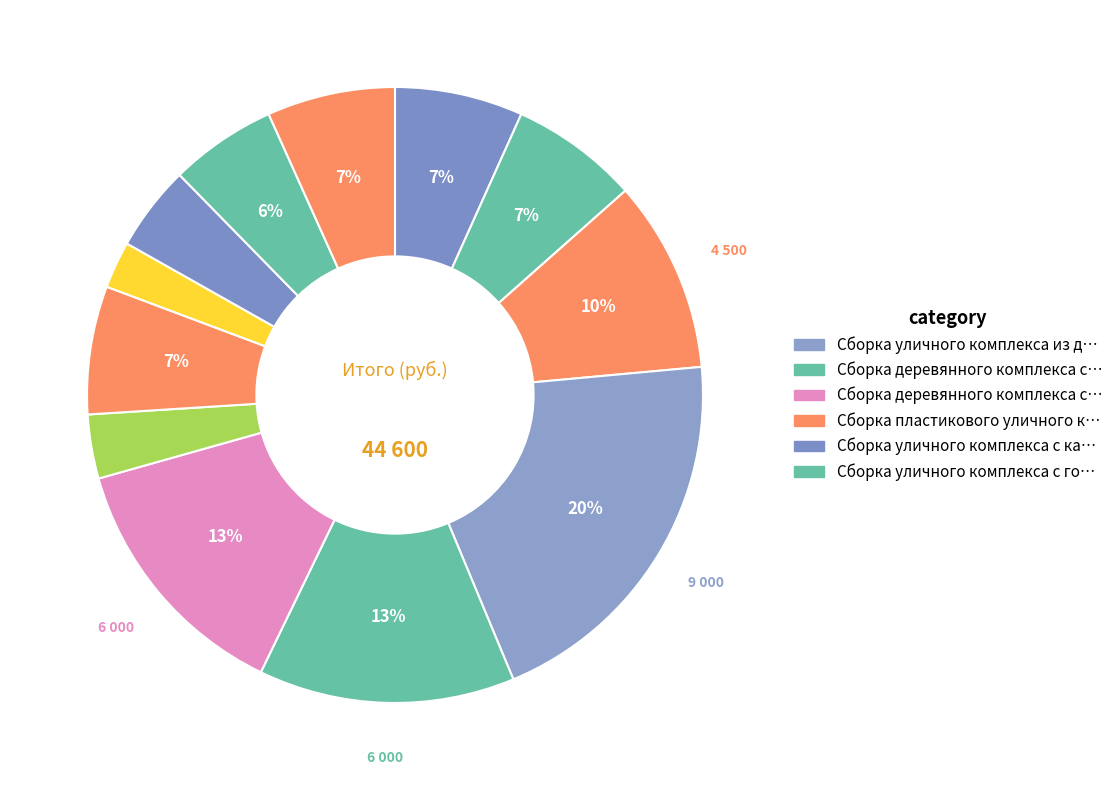

Which slice is the largest?

Сборка уличного комплекса из дерева